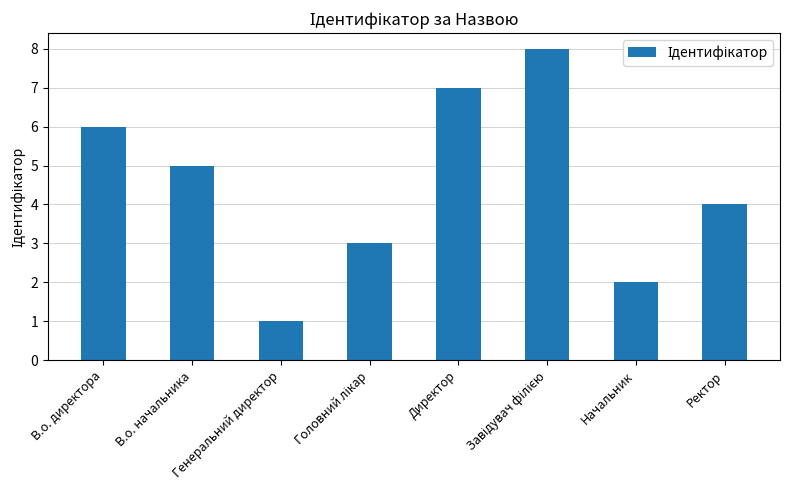

Is it true that the value at Ректор is 4?

True